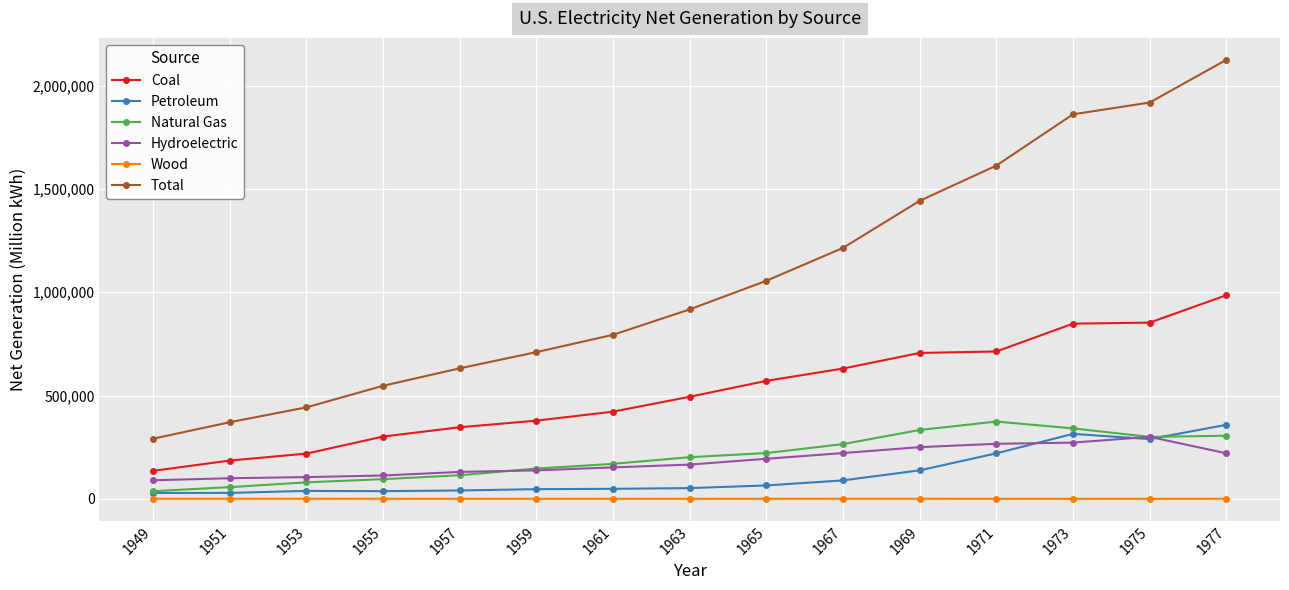

What is the difference between the Total values at 1975 and 1949?

1626549.0